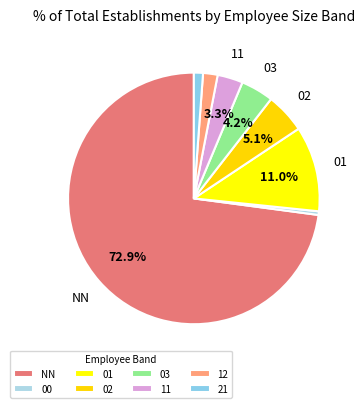

To the nearest percent, what is the difference between the 02 and 00 slice percentages?

5%